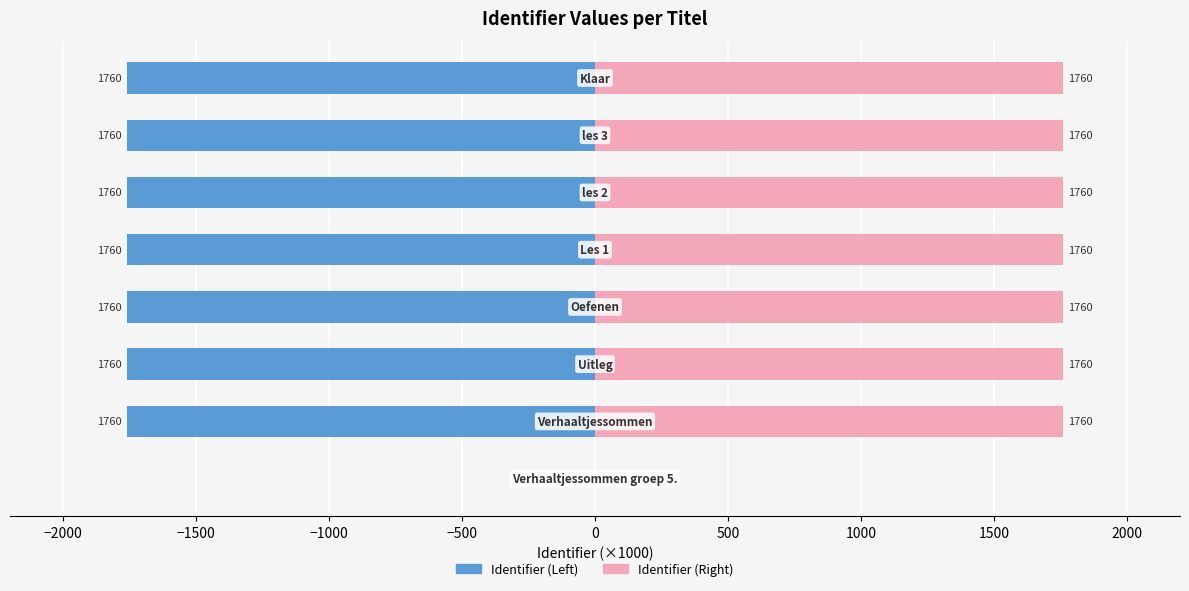

What is the spread (max minus min) of values at 500?

3520.5